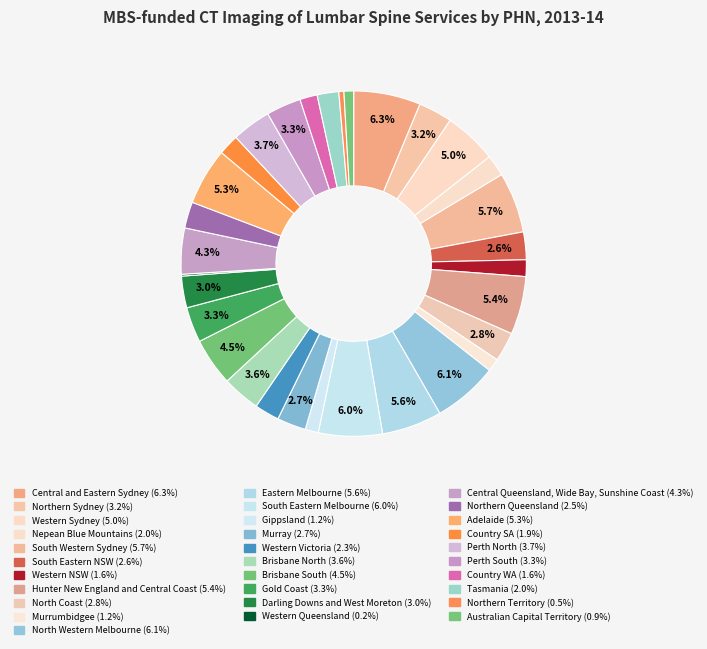

What is the ratio of the value at Darling Downs and West Moreton to the value at Perth North?

0.8